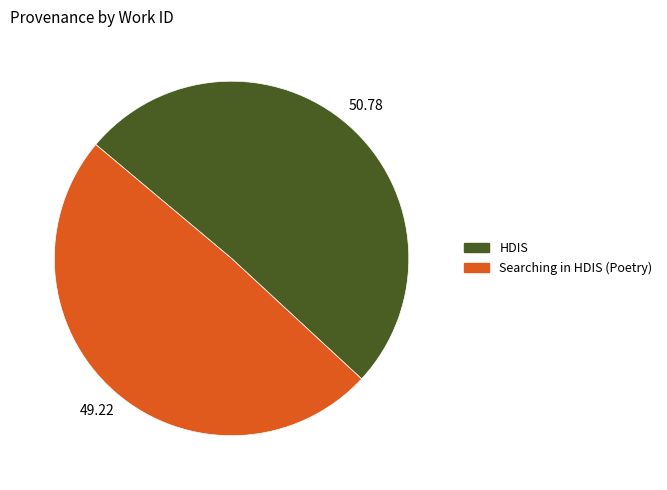

True or false: Searching in HDIS (Poetry) accounts for 49% of the total.

True